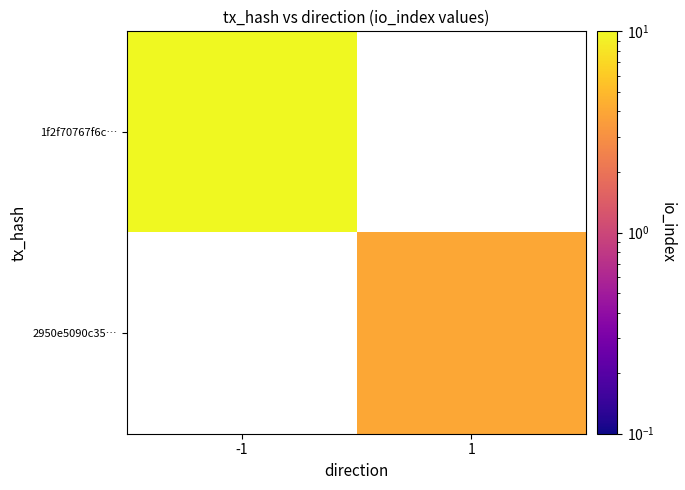

Read the 2950e5090c35… value at 1.

4.0